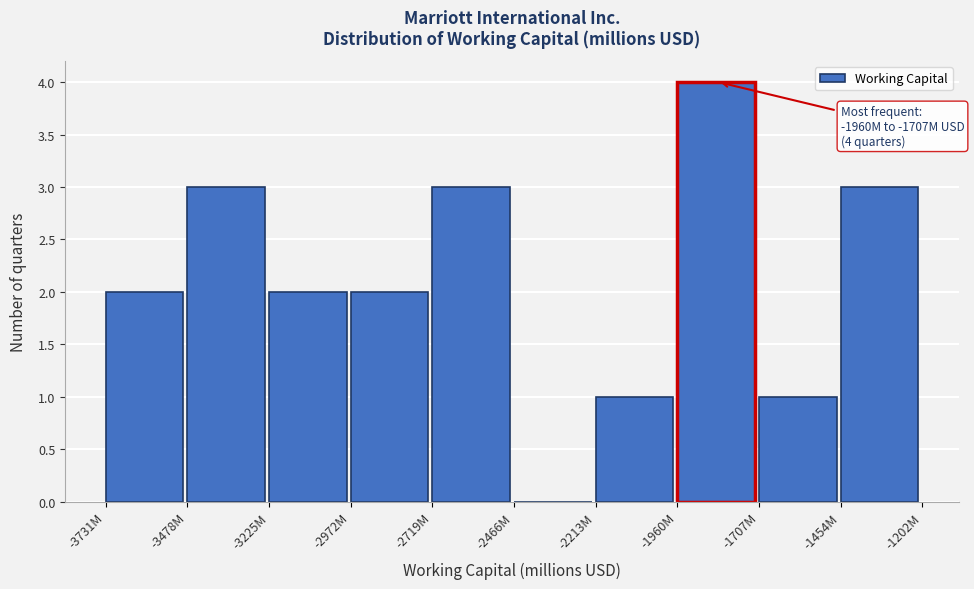

Reading left to right, extract all data points from this chart.

-3731M=2	-3478M=3	-3225M=2	-2972M=2	-2719M=3	-2466M=0	-2213M=1	-1960M=4	-1707M=1	-1454M=3